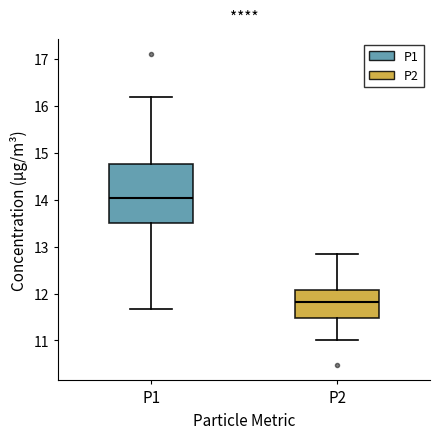

Where is the lower edge of the box for P2 on the y-axis? The values are not printed on the chart, so give them approximately, as read against the axis.

11.5